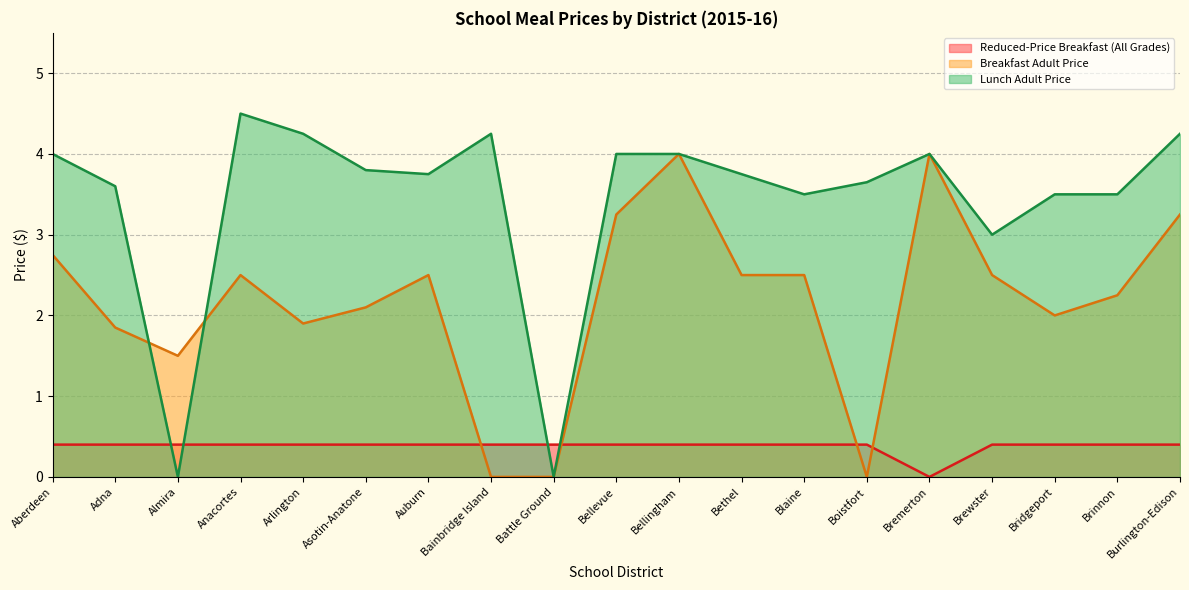

Between which two adjacent categories do Reduced-Price Breakfast (All Grades) and Breakfast Adult Price first intersect?

Auburn and Bainbridge Island